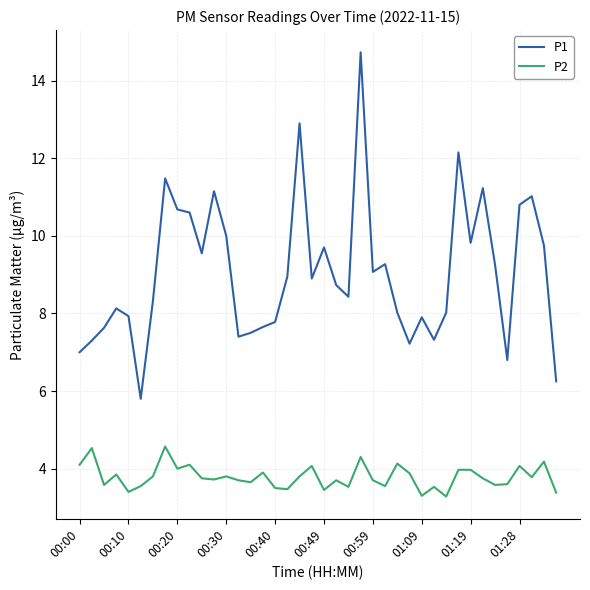

True or false: P1 and P2 cross at least once.

False